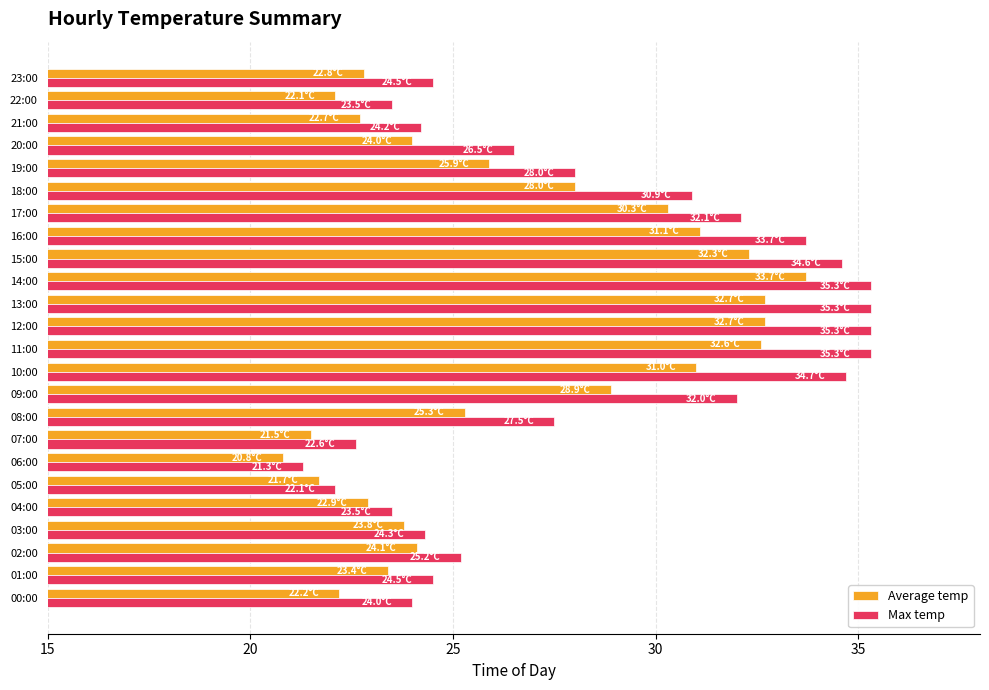

What is the maximum value shown in the chart?

35.3